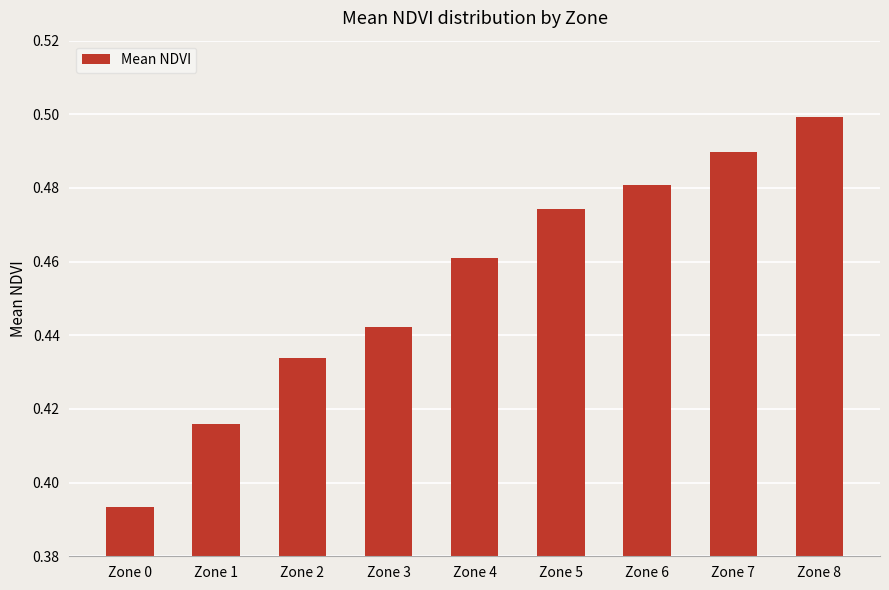

Between Zone 1 and Zone 4, which is larger?

Zone 4